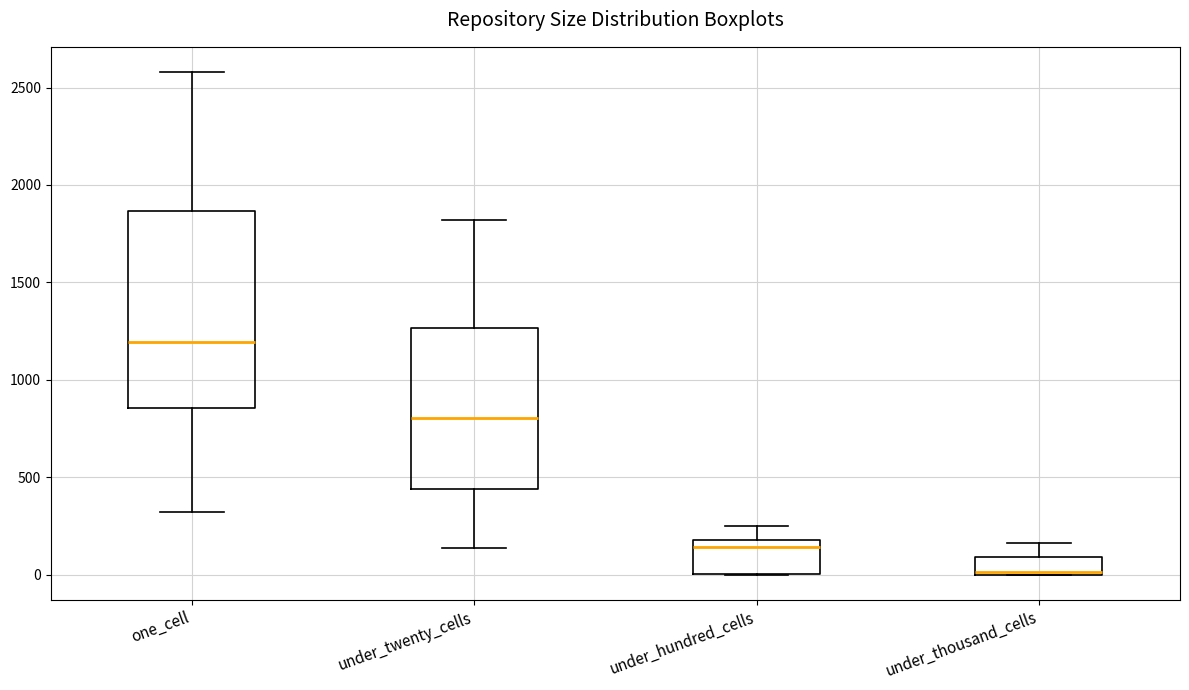

Which box has the highest median line?

one_cell